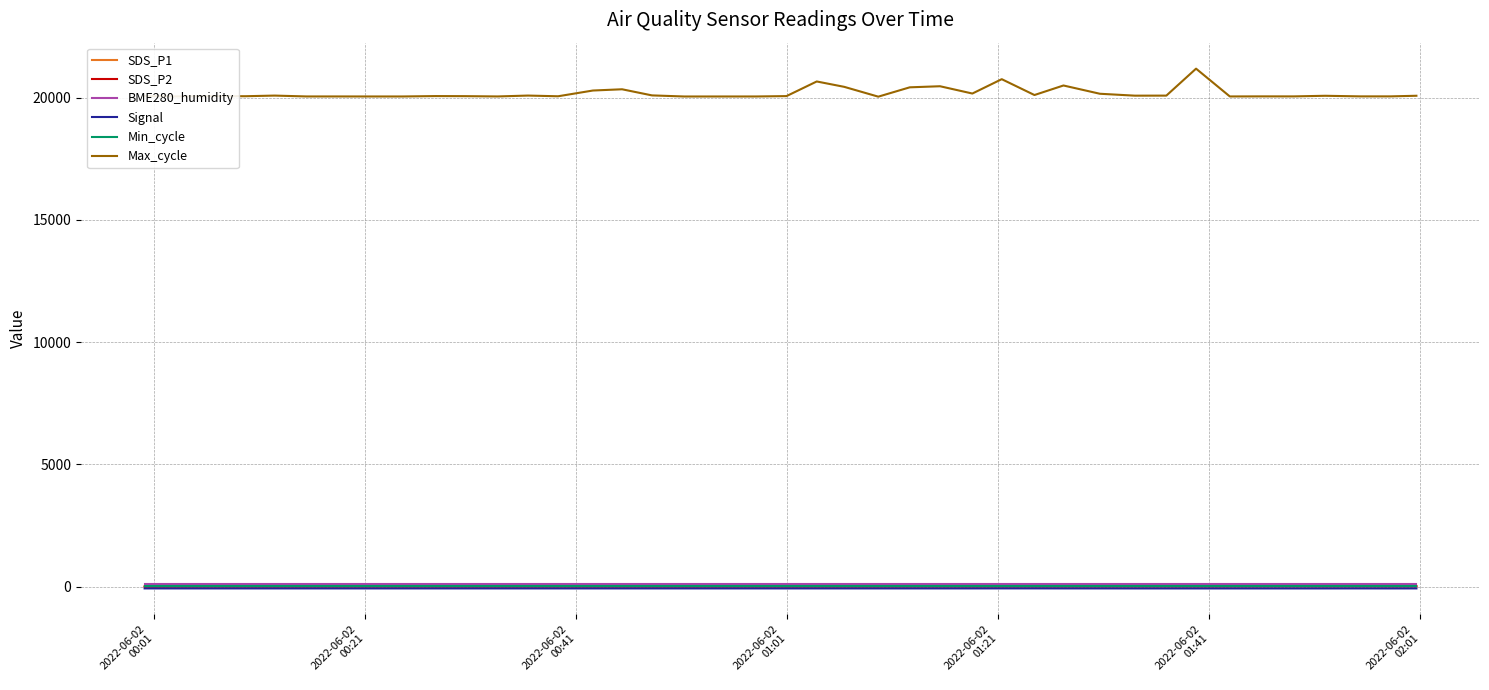

Which series has the largest total across all categories?

Max_cycle